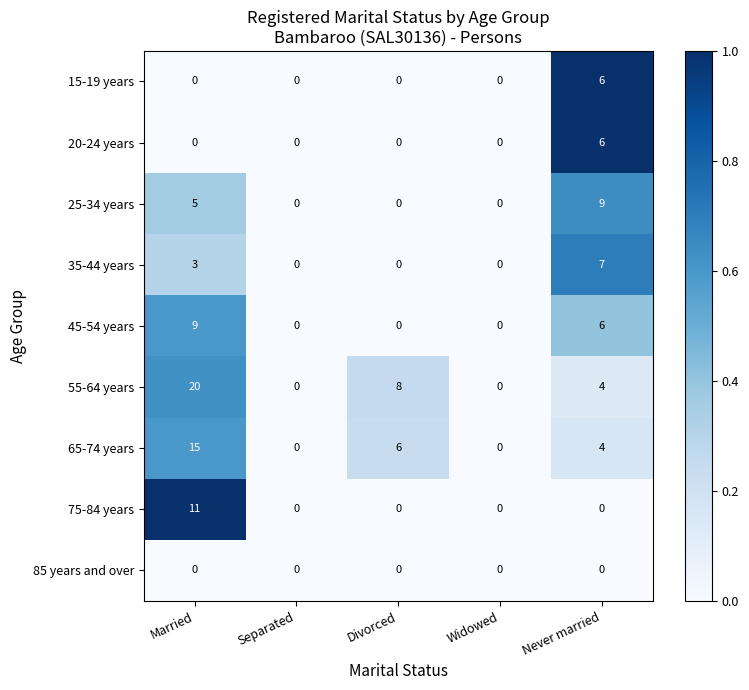

The 65-74 years series shows 4 at Never married. True or false?

True